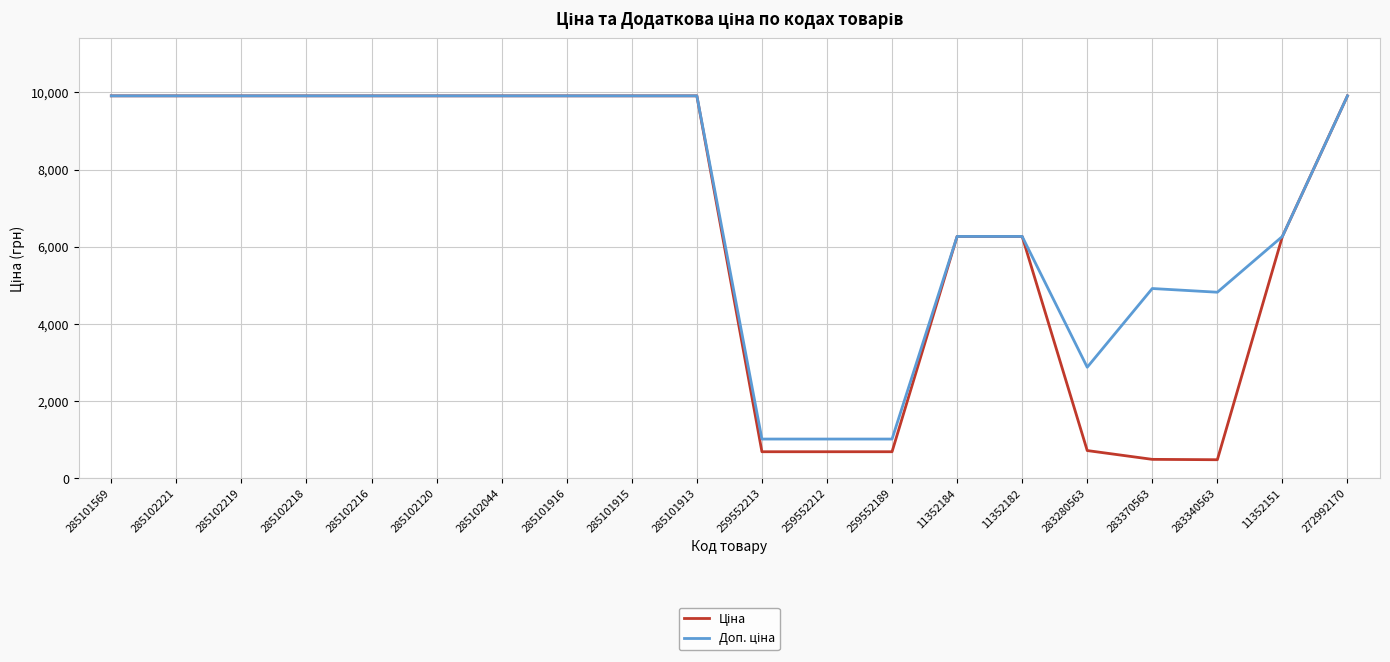

How many series are shown in this chart?

2